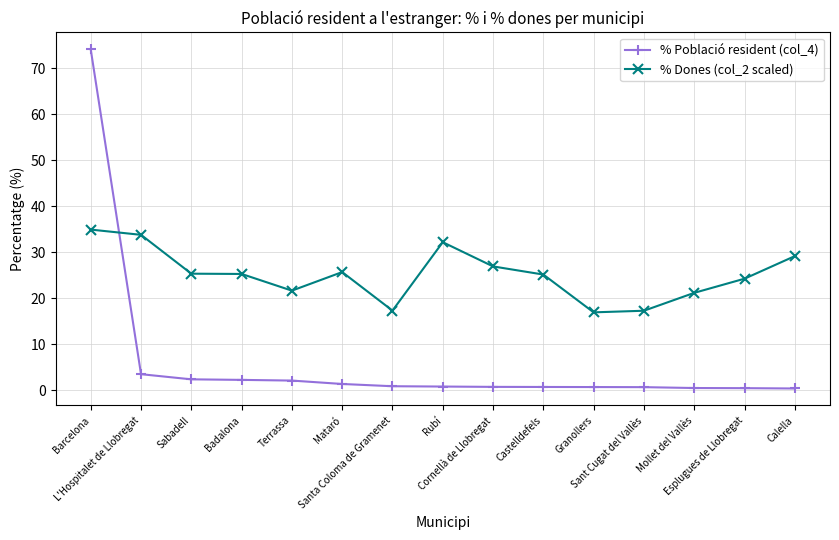

What is the maximum value for % Dones (col_2 scaled)?

34.9